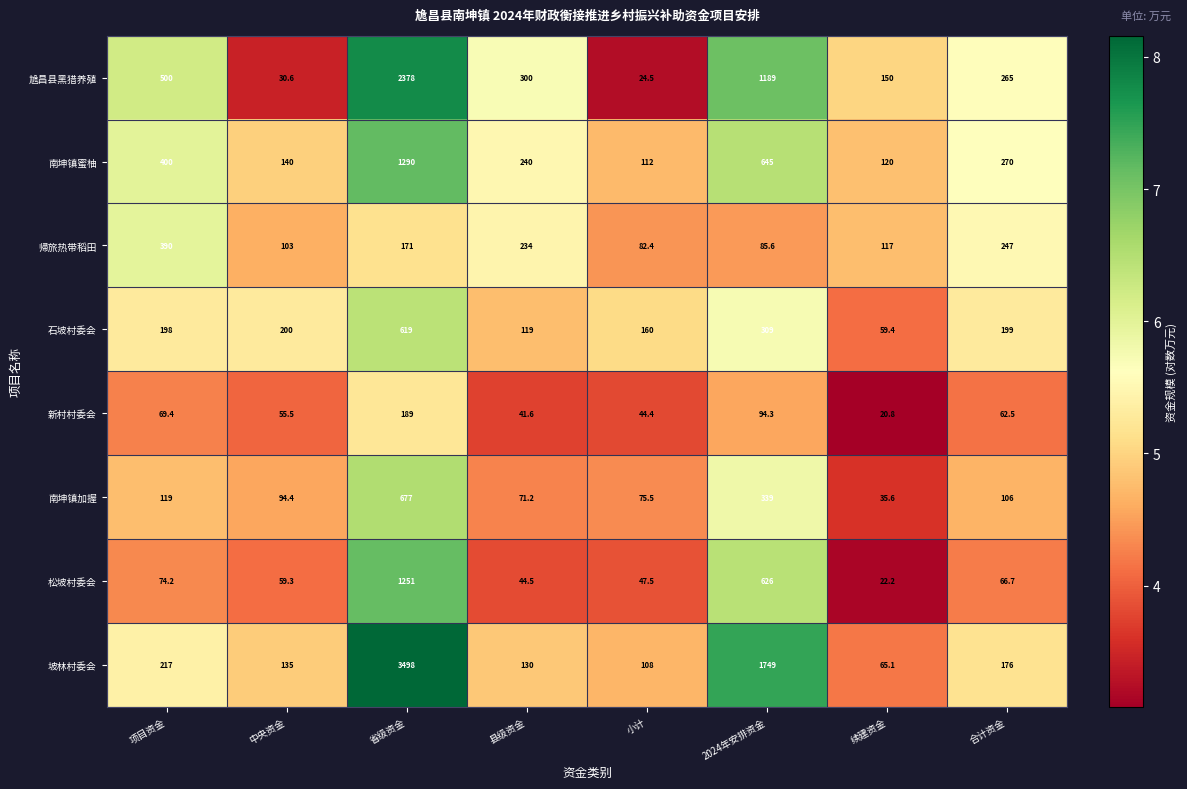

Where does the 新村村委会 series first go above 62?

项目资金